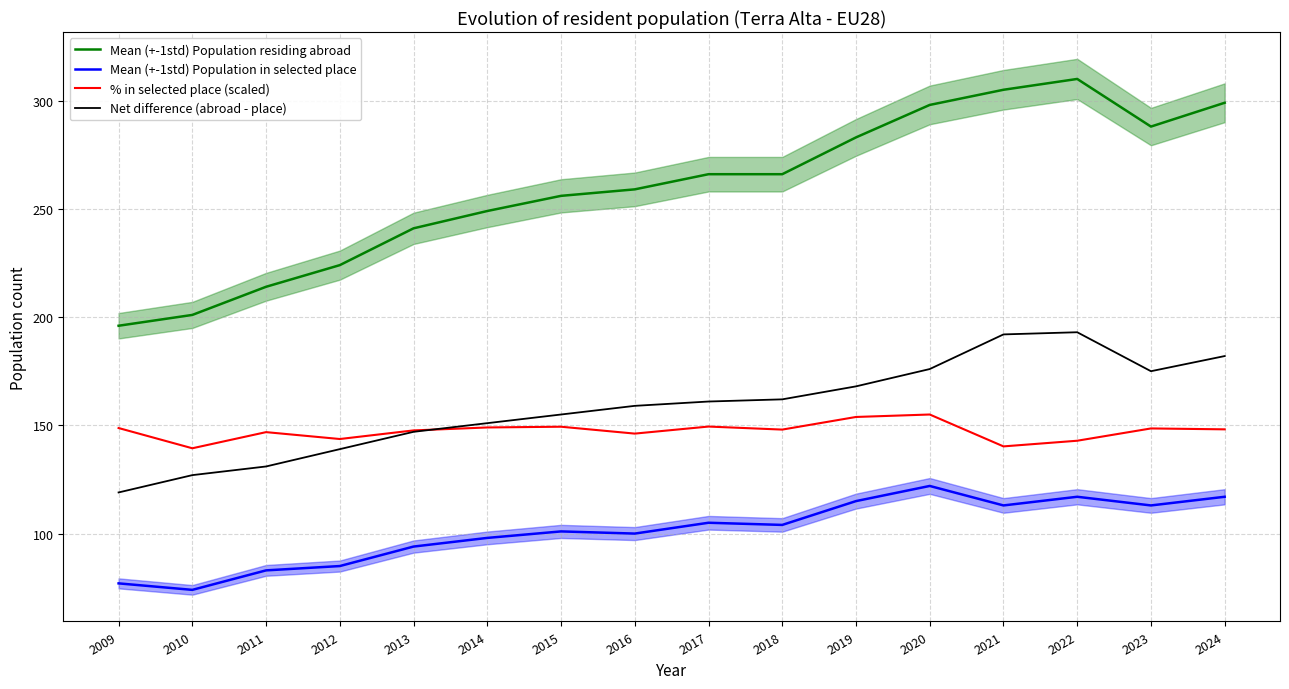

Reading right to left, transcribe all the data shown in this chart.

Mean (+-1std) Population residing abroad: 299.0	288.0	310.0	305.0	298.0	283.0	266.0	266.0	259.0	256.0	249.0	241.0	224.0	214.0	201.0	196.0
Mean (+-1std) Population in selected place: 117.0	113.0	117.0	113.0	122.0	115.0	104.0	105.0	100.0	101.0	98.0	94.0	85.0	83.0	74.0	77.0
% in selected place (scaled): 148.1	148.6	142.9	140.3	155.0	153.9	148.0	149.4	146.2	149.4	149.0	147.7	143.7	146.9	139.4	148.8
Net difference (abroad - place): 182.0	175.0	193.0	192.0	176.0	168.0	162.0	161.0	159.0	155.0	151.0	147.0	139.0	131.0	127.0	119.0